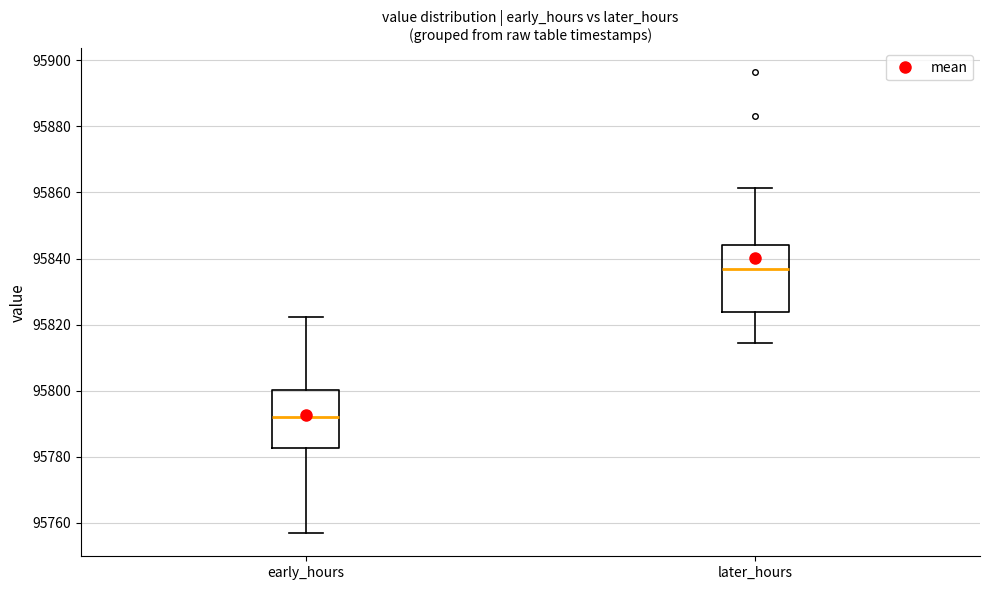

Reading left to right, transcribe this box plot: for each box, give where its median line is, the range the box spans, and where its two whiskers end, as read against the y-axis. The values are not printed on the chart, so give them approximately, as read against the axis.

early_hours: median 95792, box 95782 to 95800, whiskers 95756 to 95822
later_hours: median 95836, box 95824 to 95844, whiskers 95814 to 95862